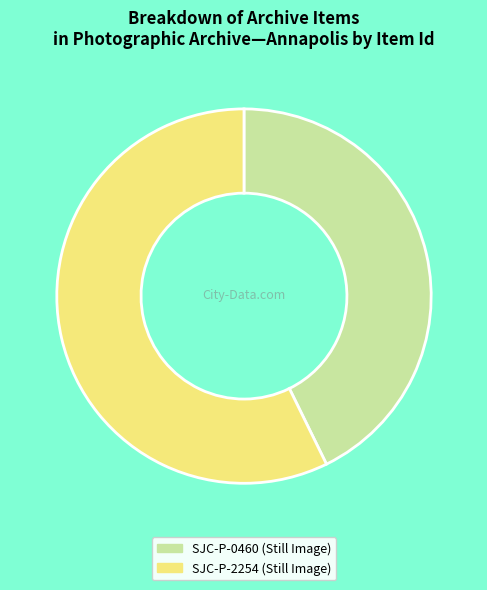

Approximately how many times larger is the value at SJC-P-0460 (Still Image) compared to SJC-P-2254 (Still Image)?

0.7